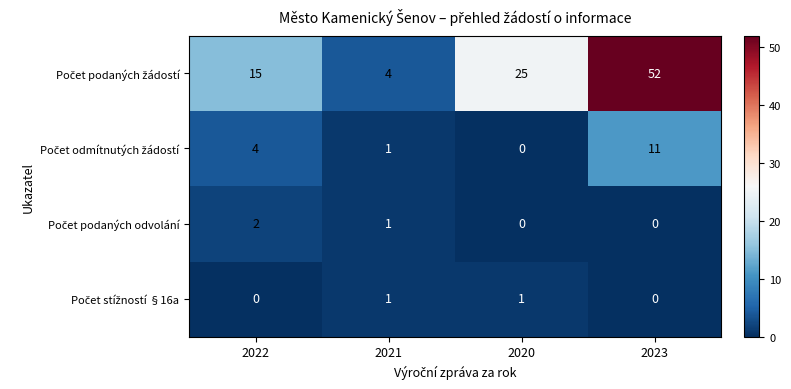

Which label corresponds to the largest value in the chart?

2023